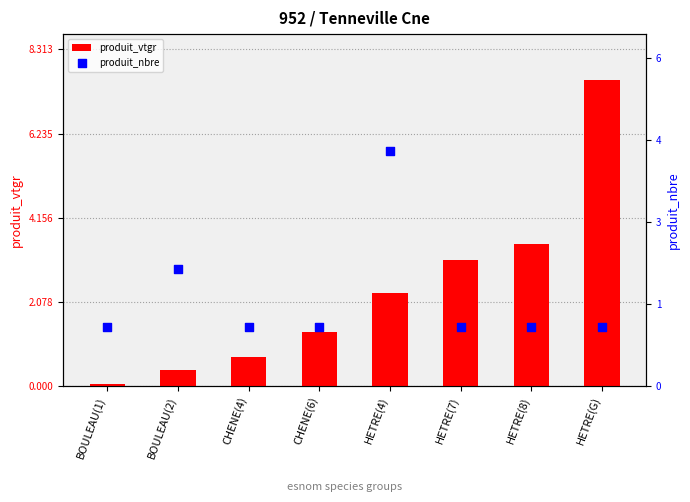

Is the value of produit_vtgr at HETRE(G) greater than the value of produit_nbre at BOULEAU(1)?

Yes